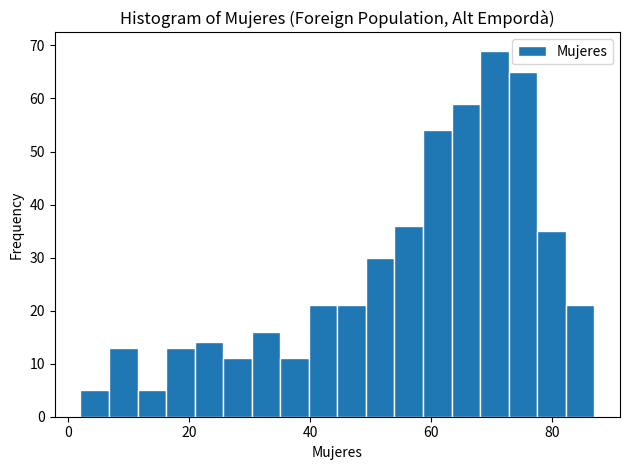

Around what value on the x-axis is the tallest bar? Give the approximate position of its centre, as read against the axis.

70